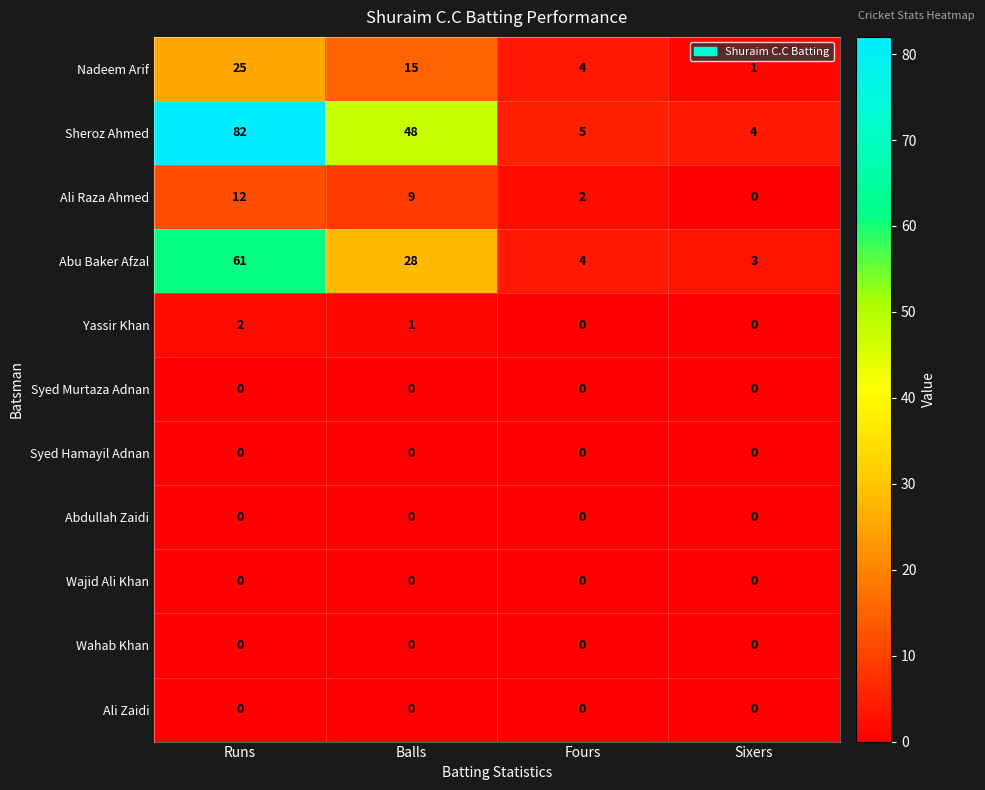

Which category has the highest value across all series?

Runs